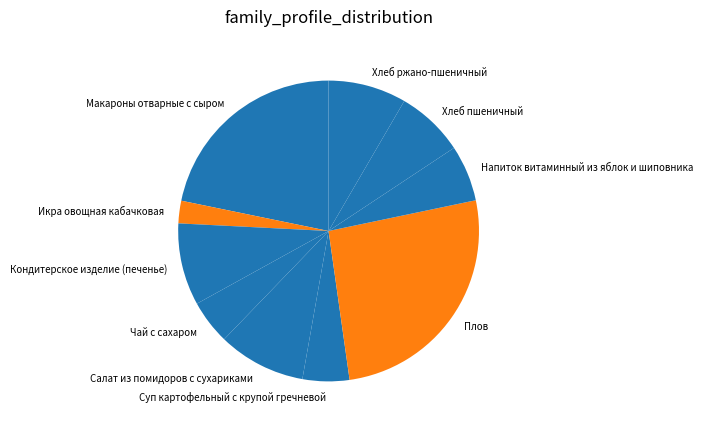

Approximately how many times larger is the value at Хлеб ржано-пшеничный compared to Чай с сахаром?

1.8